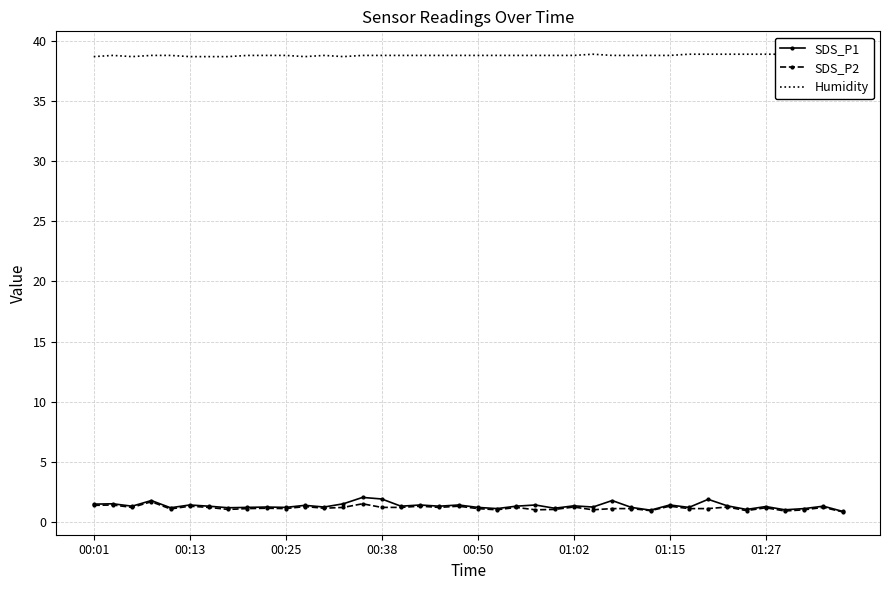

Which series changed the most between 26 and 37?

SDS_P1